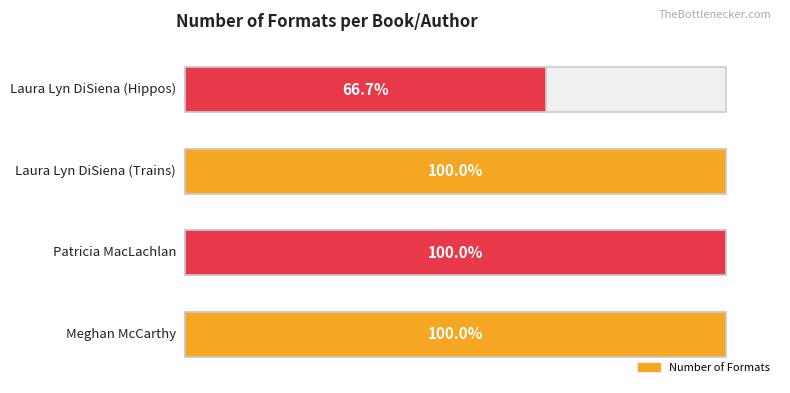

What position from the right is Patricia MacLachlan?

3